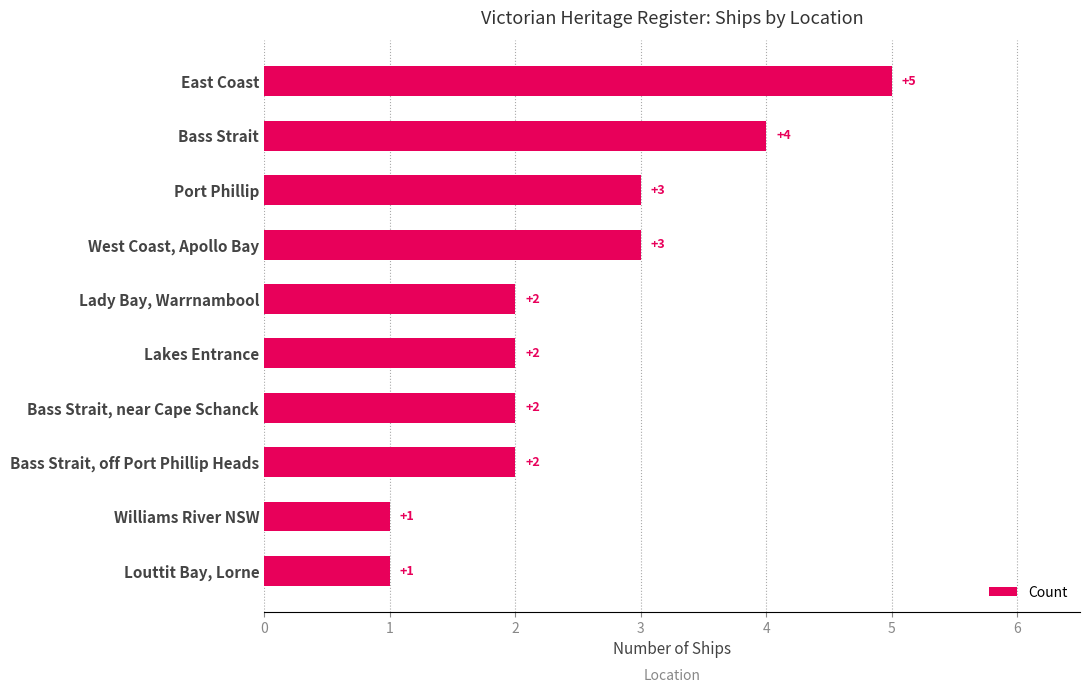

The value at West Coast, Apollo Bay is 5. True or false?

False